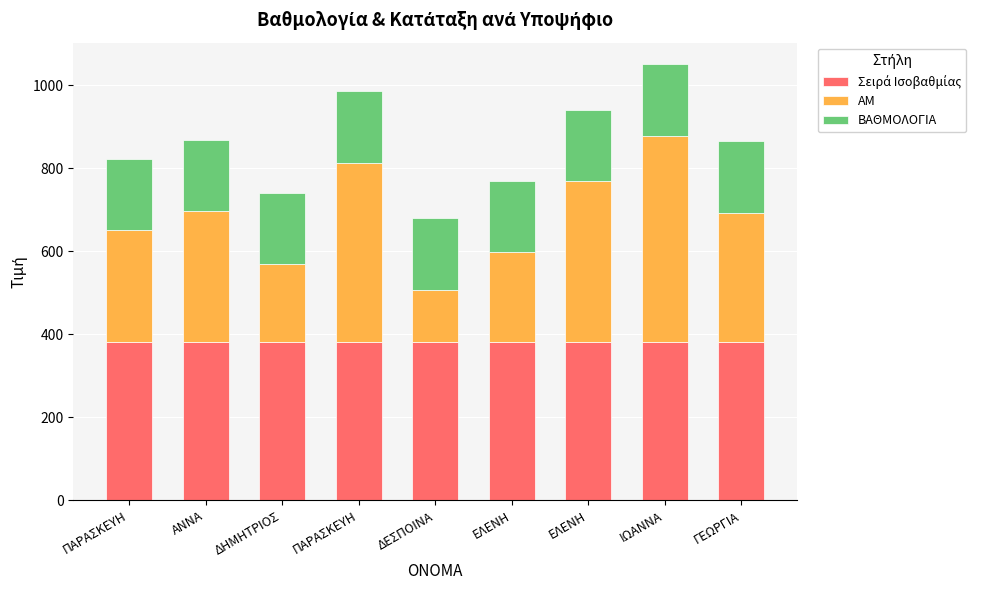

What is the sum of the Σειρά Ισοβαθμίας values at ΕΛΕΝΗ and ΕΛΕΝΗ?

764.5